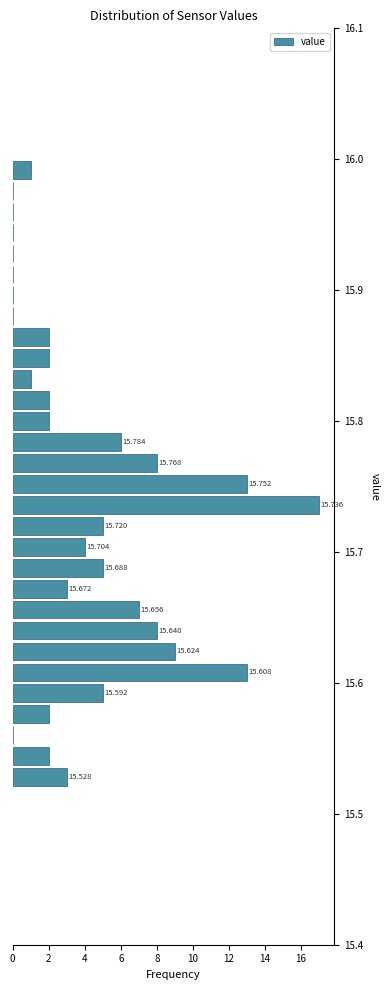

Read against the y-axis, roughly where is the centre of the longest bar?

15.74